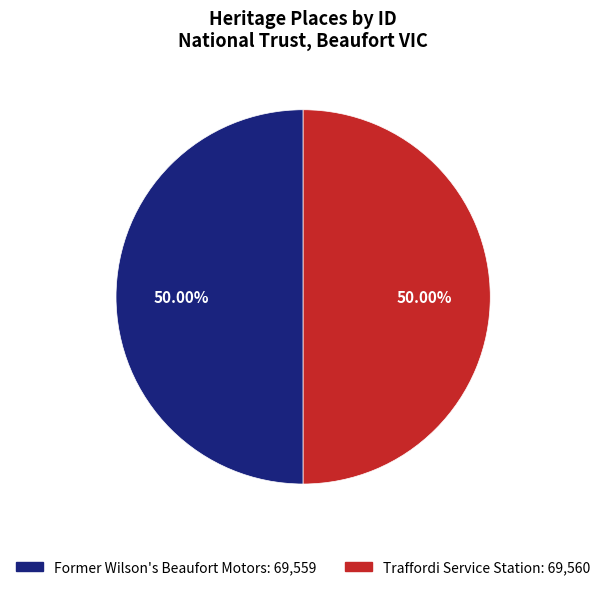

Is the sum of Traffordi Service Station and Former Wilson's Beaufort Motors greater than half?

Yes